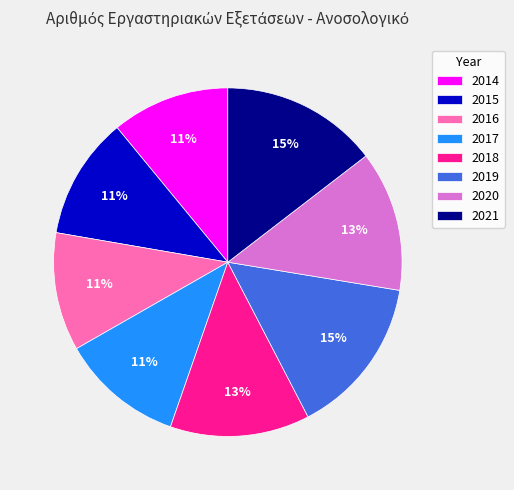

Is there a majority slice in this chart?

No